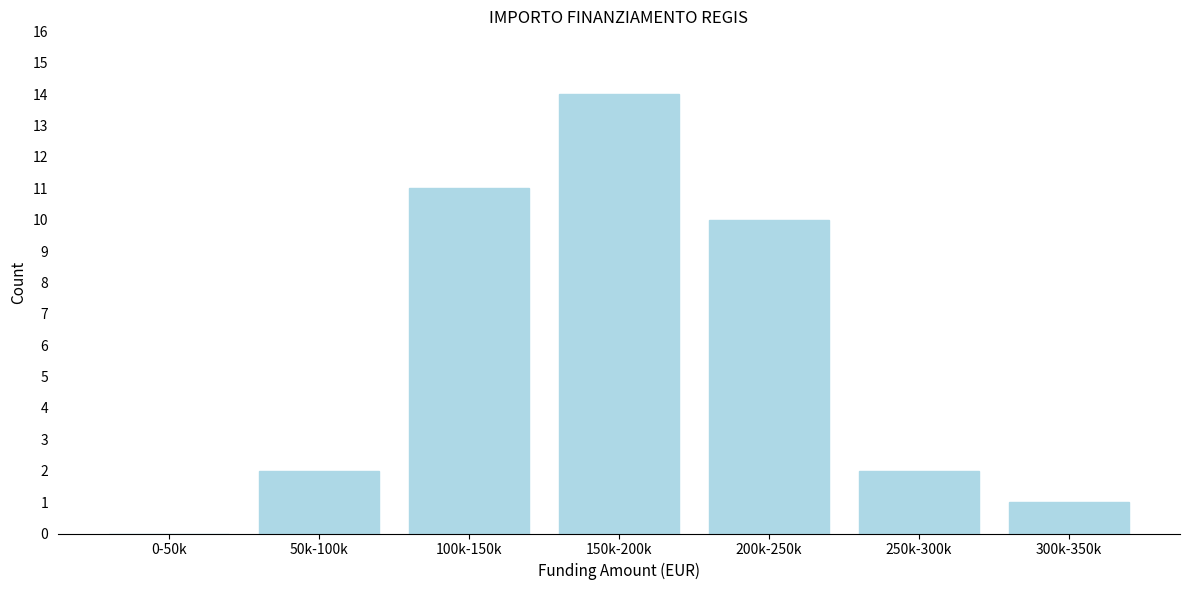

Reading left to right, transcribe all the data shown in this chart.

0-50k=0	50k-100k=2	100k-150k=11	150k-200k=14	200k-250k=10	250k-300k=2	300k-350k=1